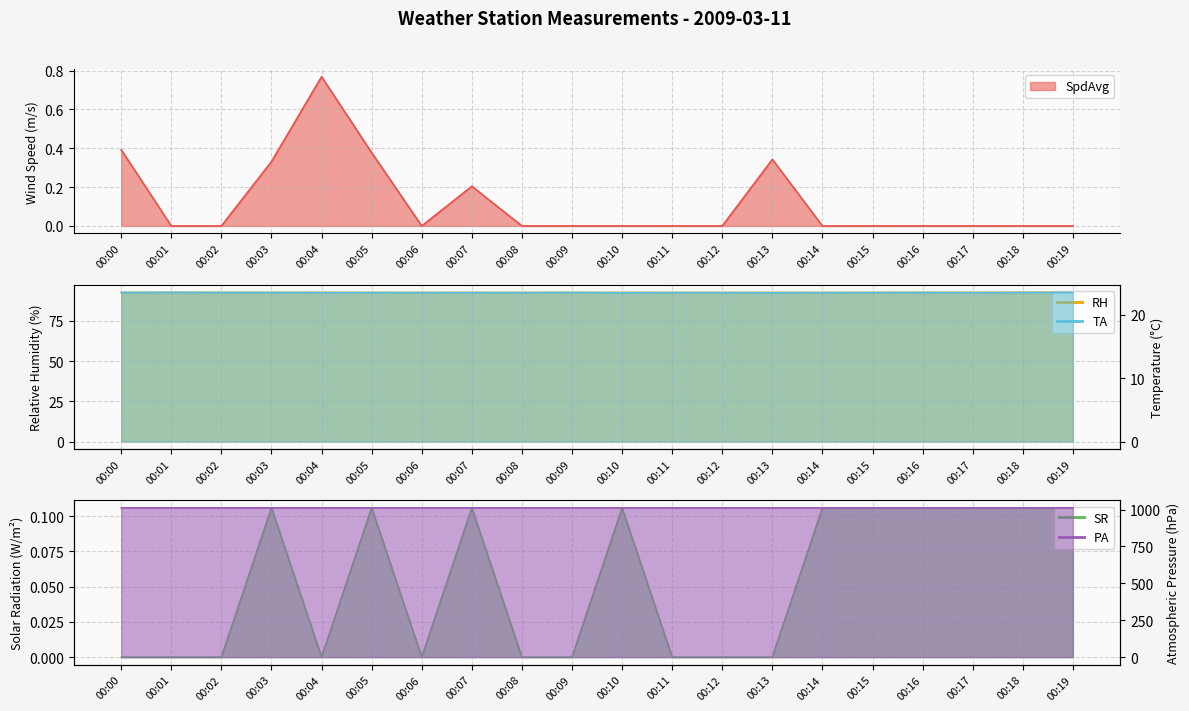

Reading left to right, list all the values displayed in this chart.

SpdAvg: 0.4	0.0	0.0	0.3	0.8	0.4	0.0	0.2	0.0	0.0	0.0	0.0	0.0	0.3	0.0	0.0	0.0	0.0	0.0	0.0
PA: 1011.1	1011.1	1011.1	1011.1	1011.1	1011.1	1011.1	1011.1	1011.1	1011.1	1011.0	1011.1	1011.1	1011.1	1011.0	1011.0	1011.0	1011.0	1011.0	1011.0
RH: 92.6	92.6	92.6	92.6	92.6	92.6	92.6	92.6	92.6	92.6	92.6	92.6	92.6	92.6	92.6	92.6	92.7	92.7	92.7	92.7
TA: 23.5	23.5	23.5	23.5	23.5	23.5	23.5	23.5	23.5	23.5	23.5	23.5	23.5	23.5	23.5	23.5	23.5	23.5	23.5	23.5
SR: 0.0	0.0	0.0	0.1	0.0	0.1	0.0	0.1	0.0	0.0	0.1	0.0	0.0	0.0	0.1	0.1	0.1	0.1	0.1	0.1